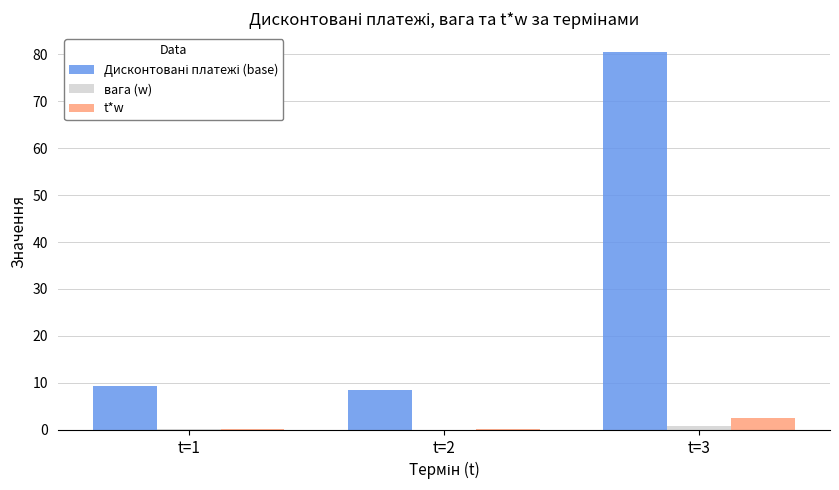

At which category is the sum across all series the highest?

t=3